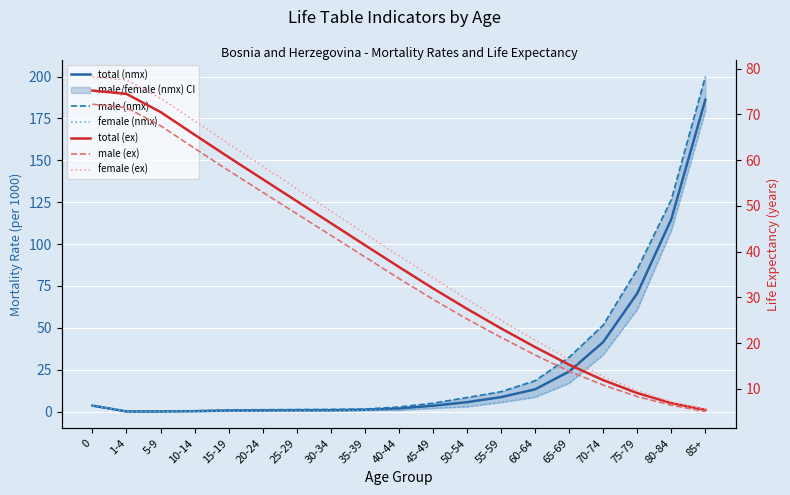

Where do total (nmx) and male (ex) first cross each other?

60-64 and 65-69